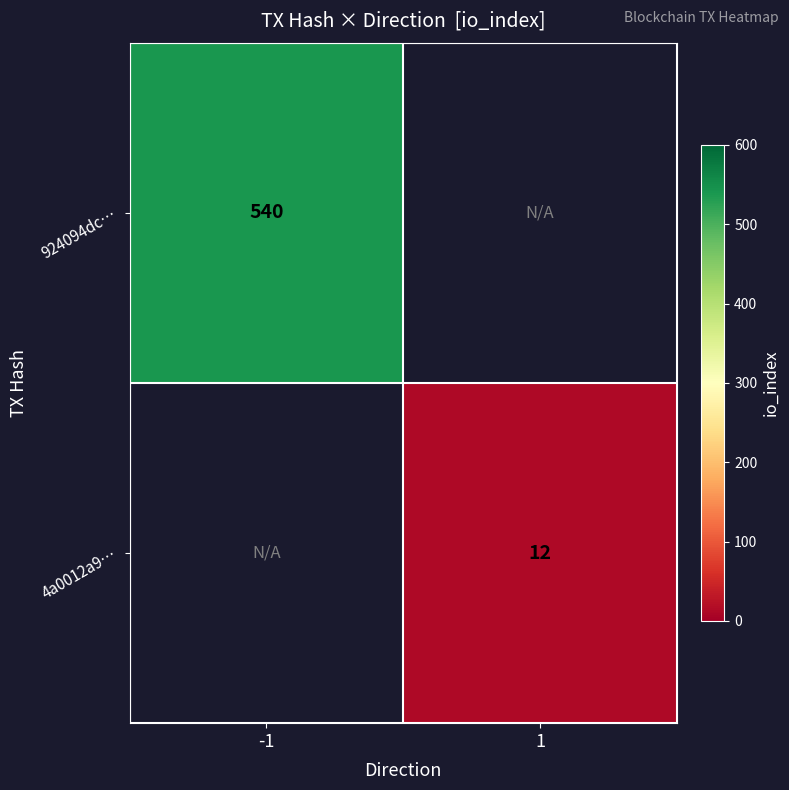

Is the value of 4a0012a9… at 1 greater than the value of 924094dc… at -1?

No